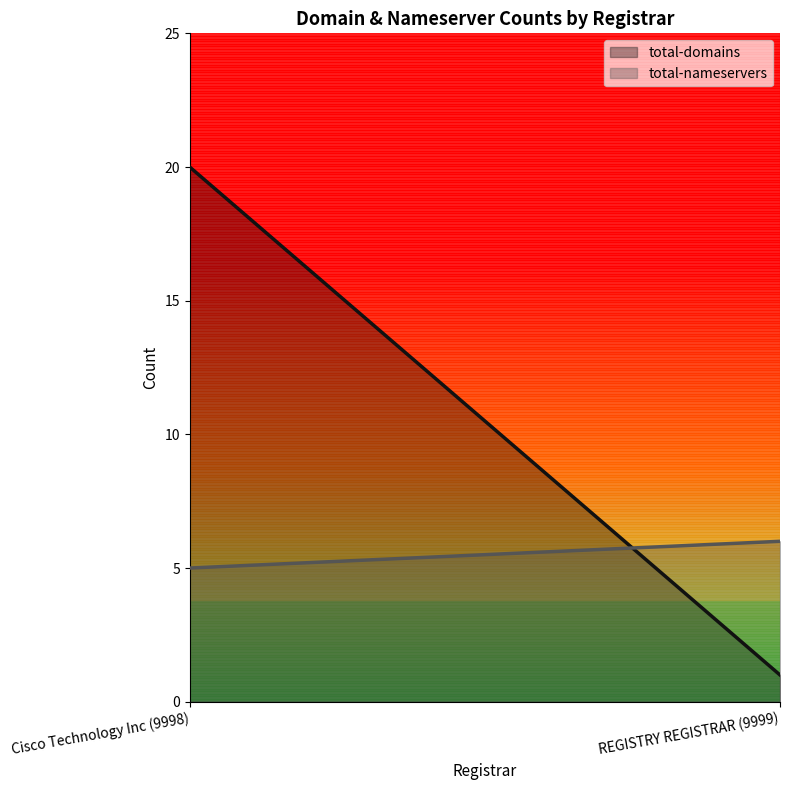

List the series in order of their overall mean, lowest first.

total-nameservers, total-domains